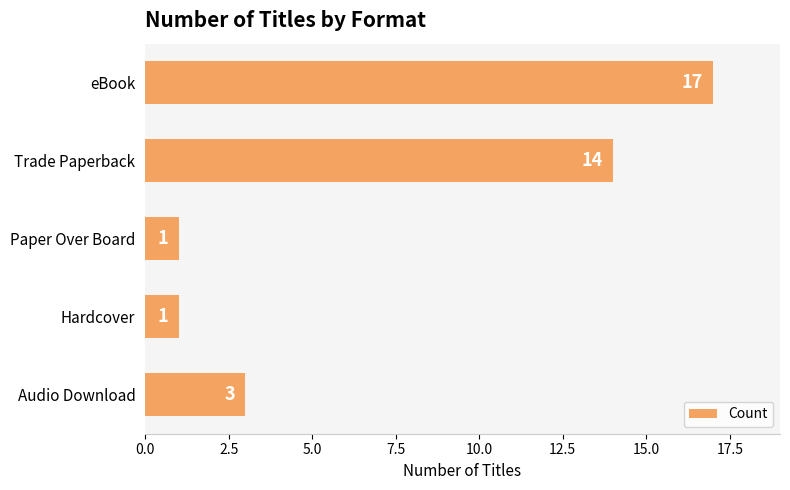

What is the greatest value displayed?

17